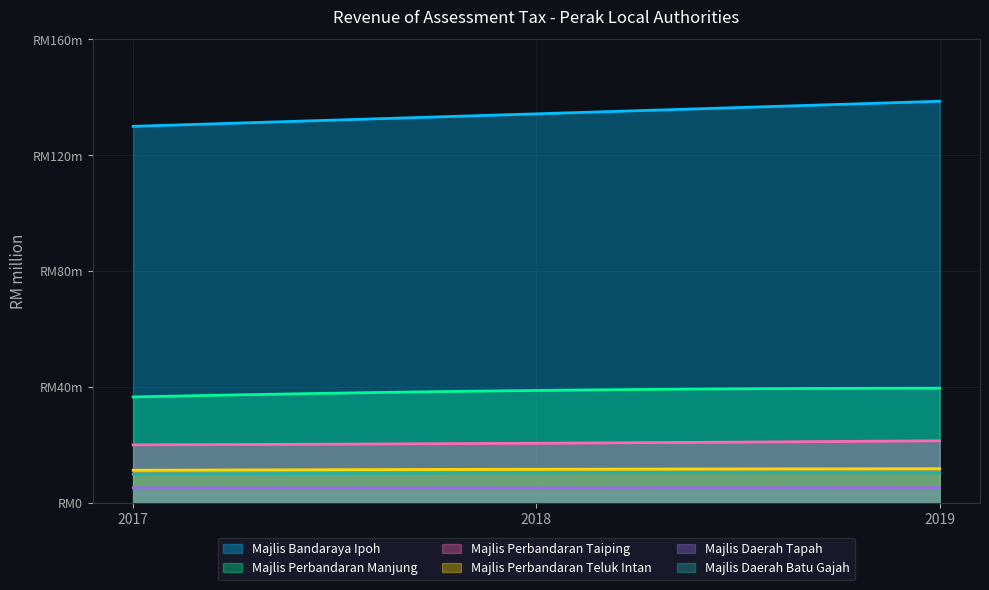

Which series has the largest range (max minus min)?

Majlis Bandaraya Ipoh